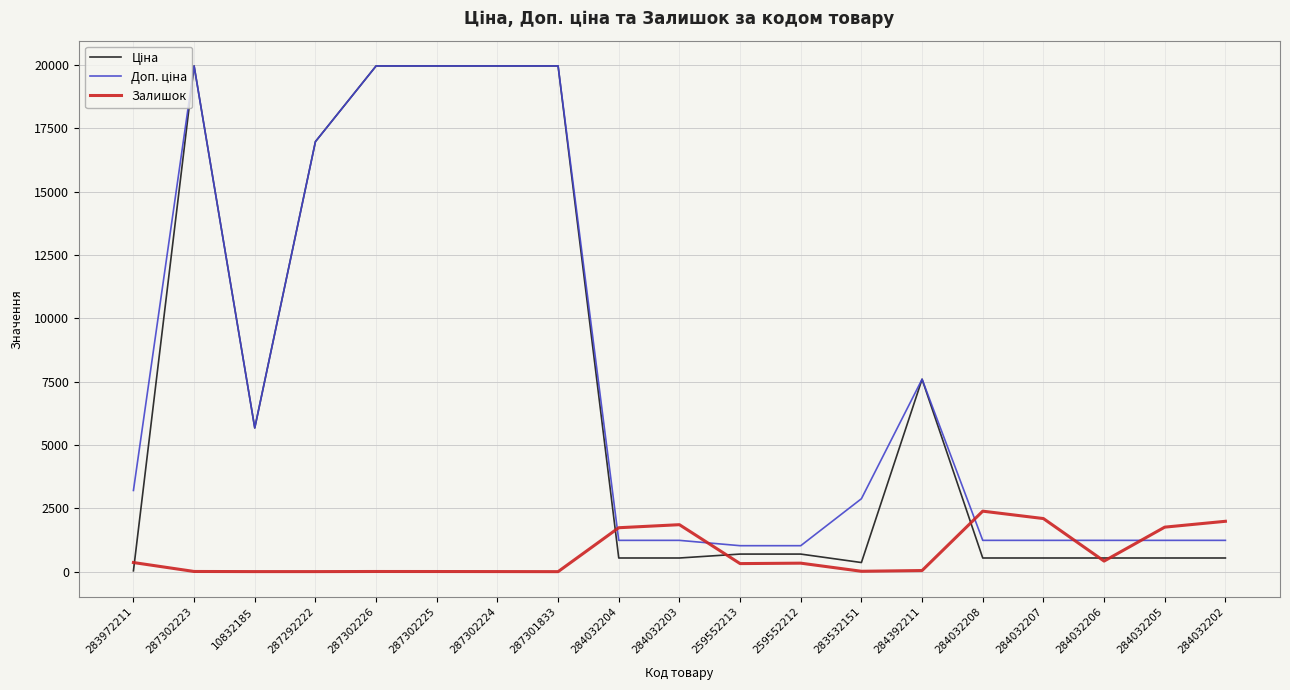

What is the total value across all series at 284032207?

3870.4